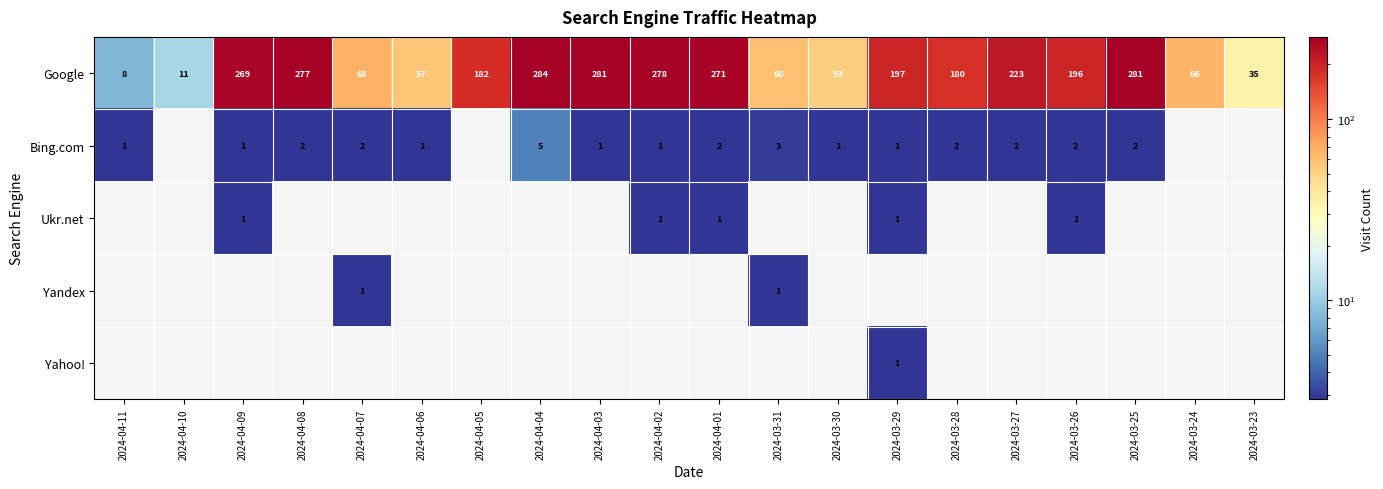

What value does the Google series have at 2024-04-05, to the nearest 5?

180